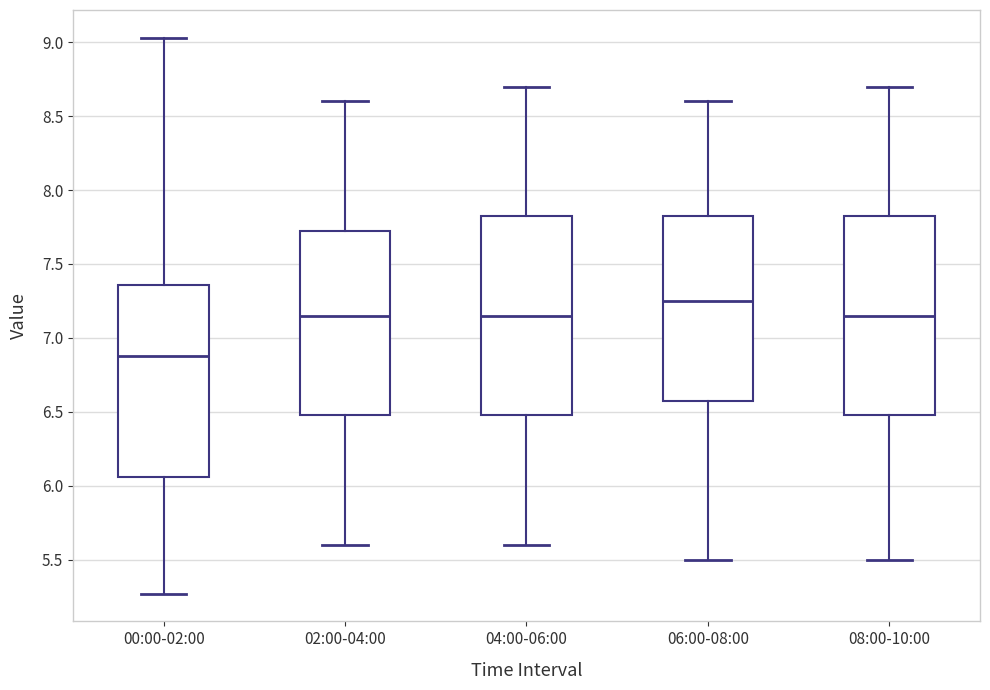

Which box's median line is the highest?

06:00-08:00